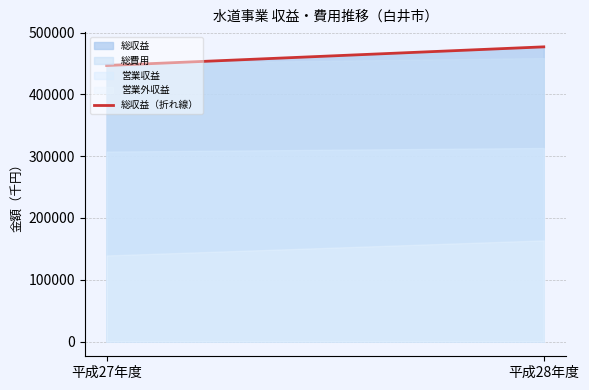

True or false: the data shows 476936 at 平成28年度.

True